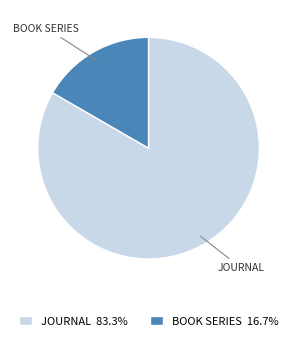

Do JOURNAL and BOOK SERIES together represent more than half of the pie?

Yes